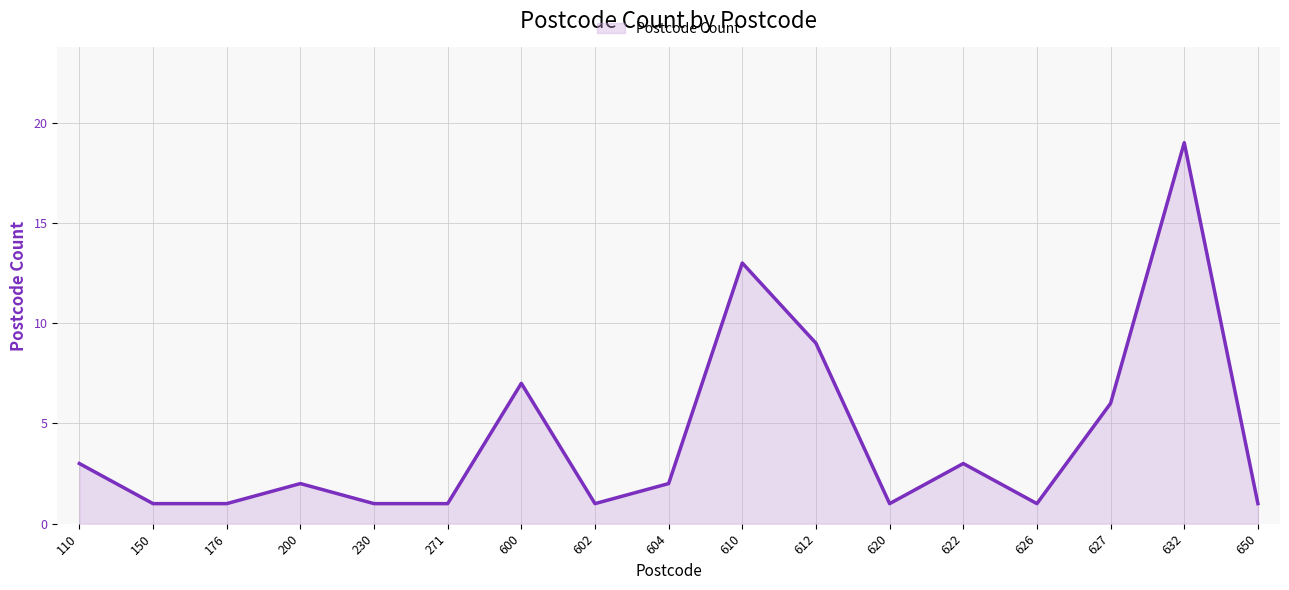

Where is the data nearest to the value 10?

612